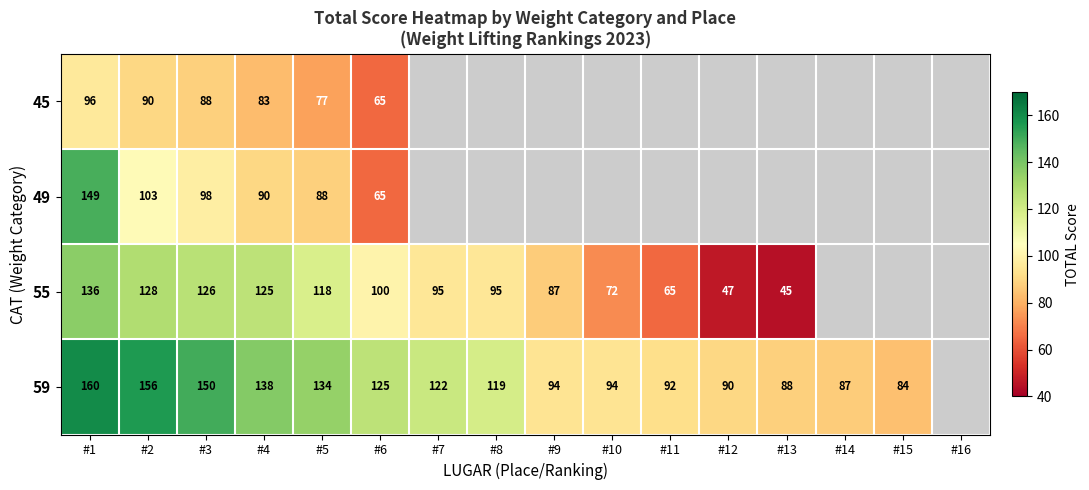

At how many categories does at least one series exceed 103?

8